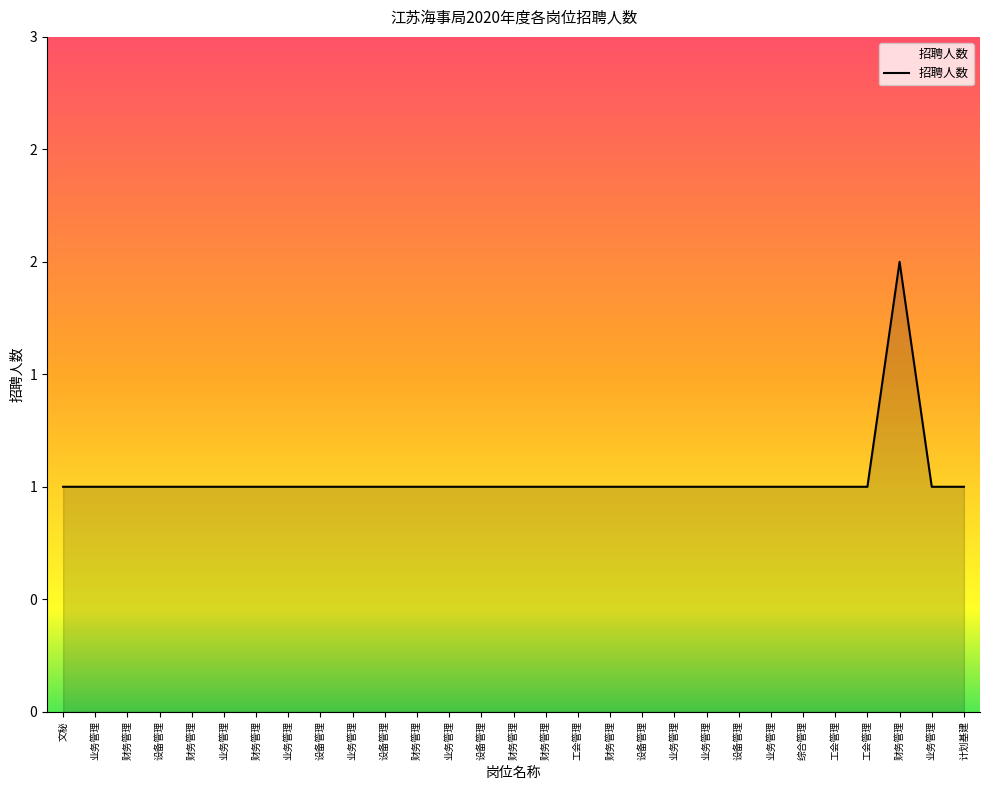

Reading left to right, extract all data points from this chart.

文秘=1	业务管理=1	财务管理=1	设备管理=1	财务管理=1	业务管理=1	财务管理=1	业务管理=1	设备管理=1	业务管理=1	设备管理=1	财务管理=1	业务管理=1	设备管理=1	财务管理=1	财务管理=1	工会管理=1	财务管理=1	设备管理=1	业务管理=1	业务管理=1	设备管理=1	业务管理=1	综合管理=1	工会管理=1	工会管理=1	财务管理=2	业务管理=1	计划基建=1